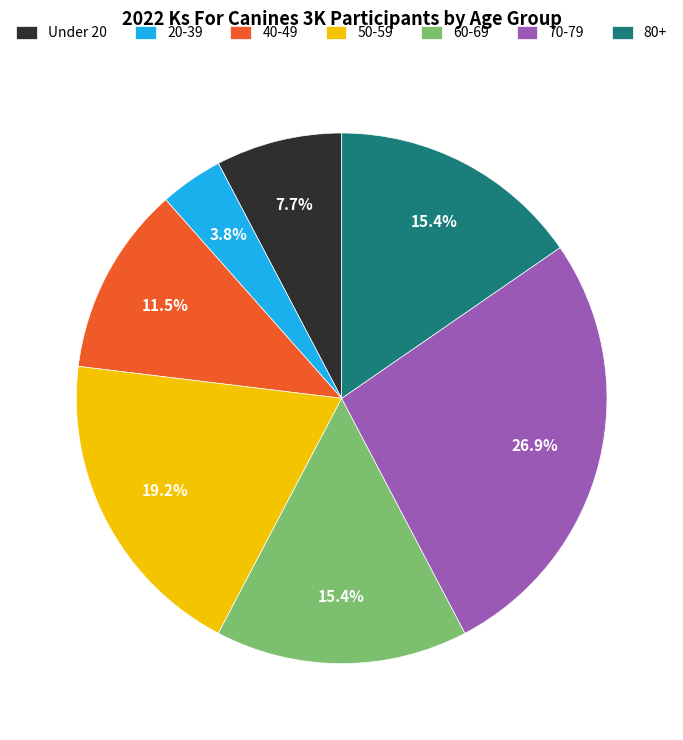

Between 40-49 and 70-79, which is larger?

70-79